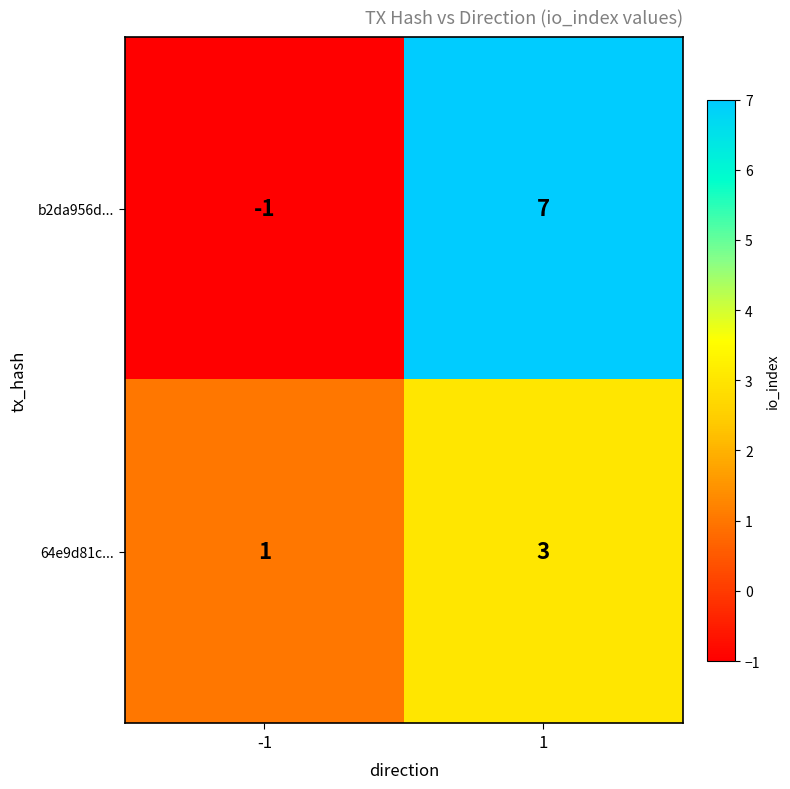

Is it true that 64e9d81c... equals 4 at 1?

False